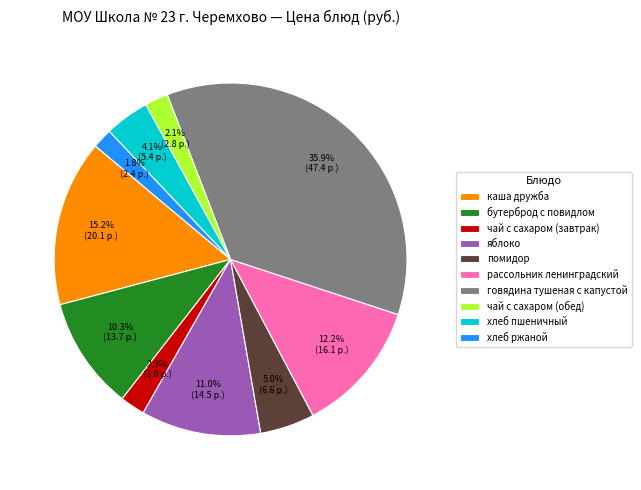

How many segments does this pie chart have?

10